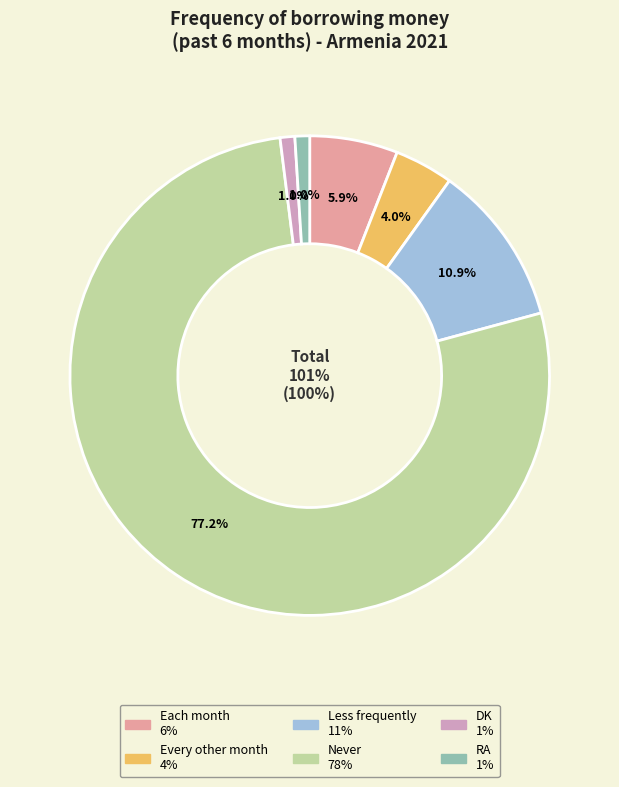

Count the number of slices in the pie.

6